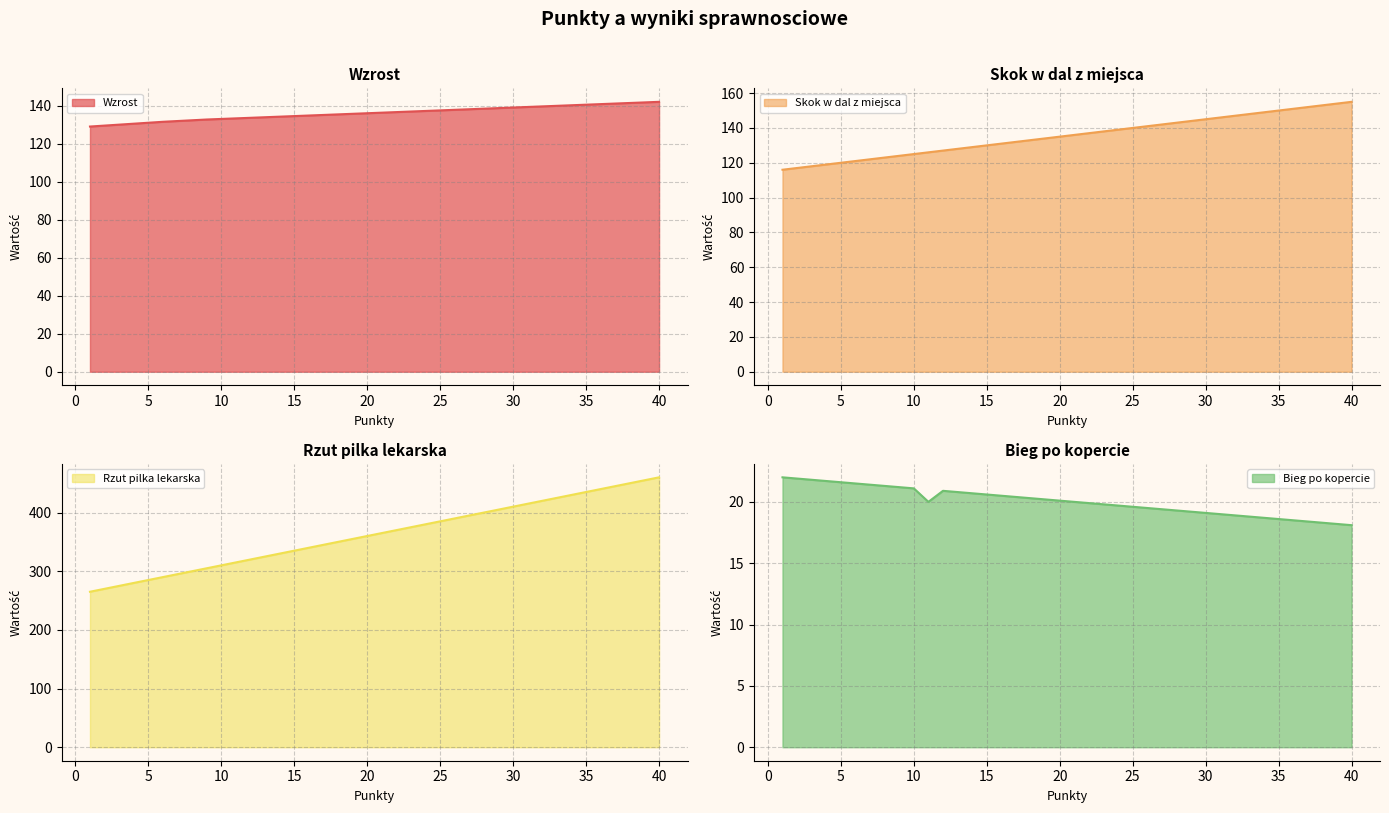

At how many categories does at least one series exceed 206?

40